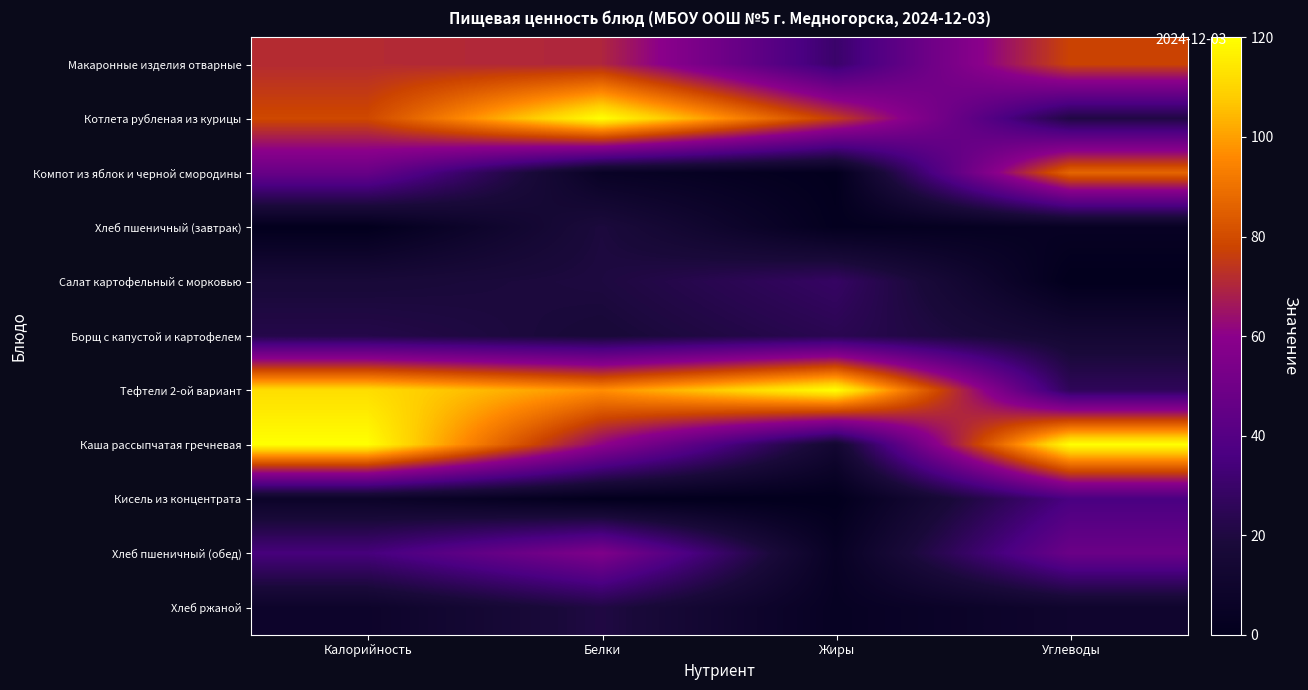

Which series has the largest total across all categories?

Тефтели 2-ой вариант